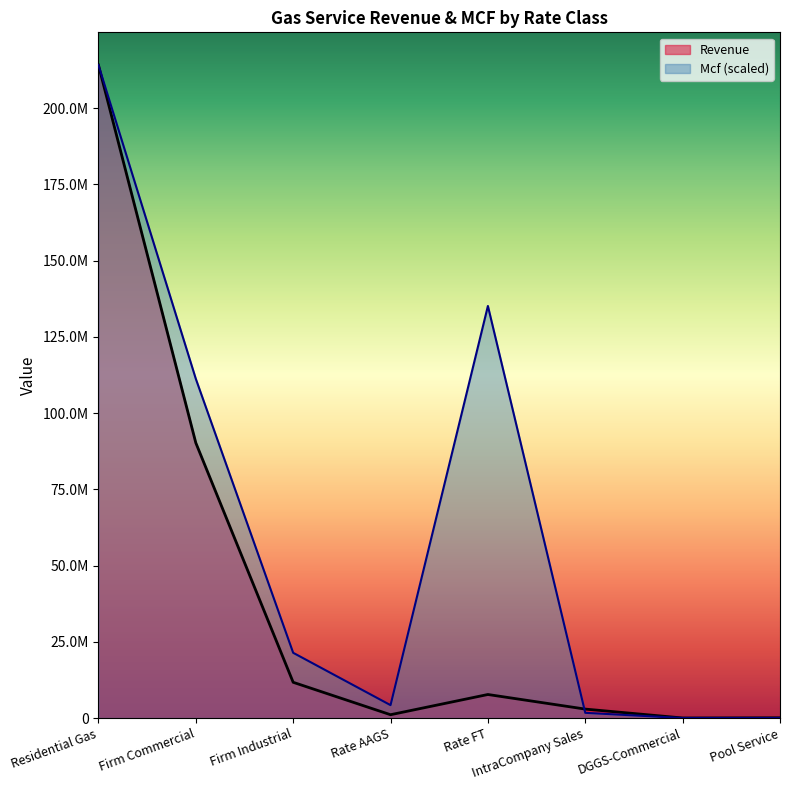

What value does the Revenue series have at Firm Industrial?

11711210.6